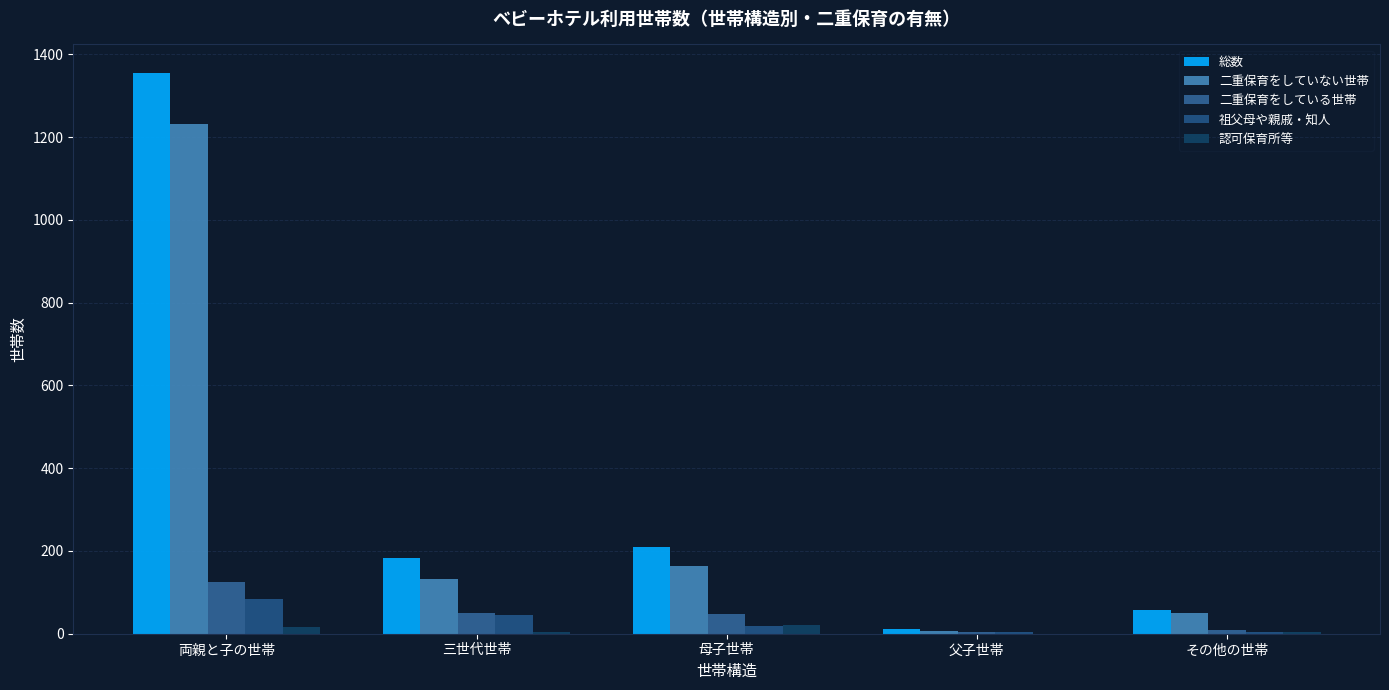

How many distinct data groups are displayed?

5